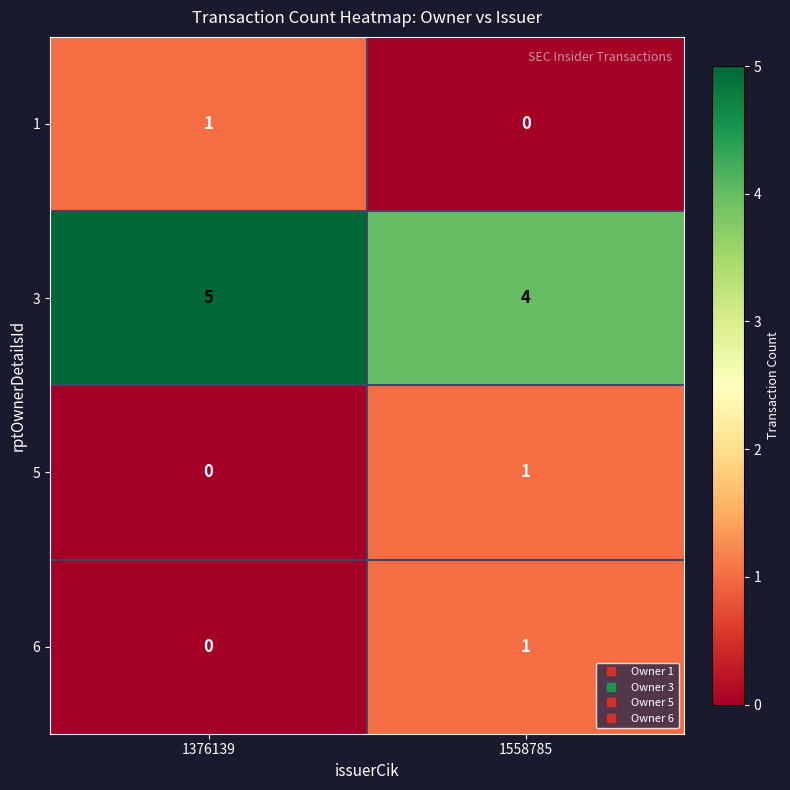

What is the highest value of the 3 series?

5